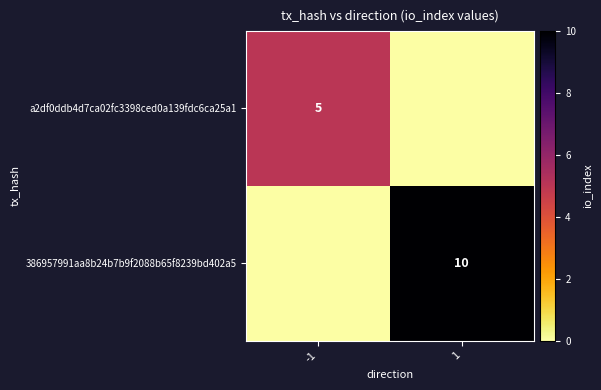

At how many categories does at least one series exceed 2?

2